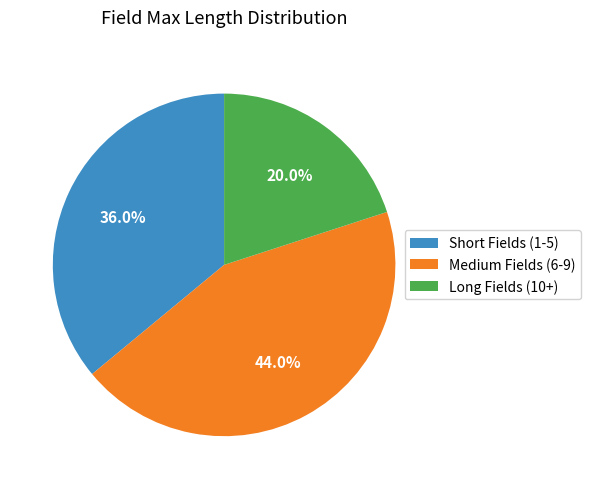

Is there a majority slice in this chart?

No